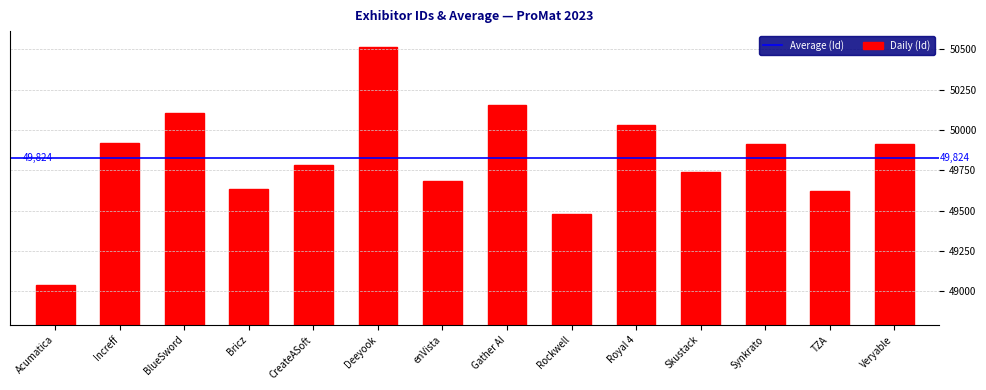

What value does the data have at Skustack, to the nearest 10?

49740